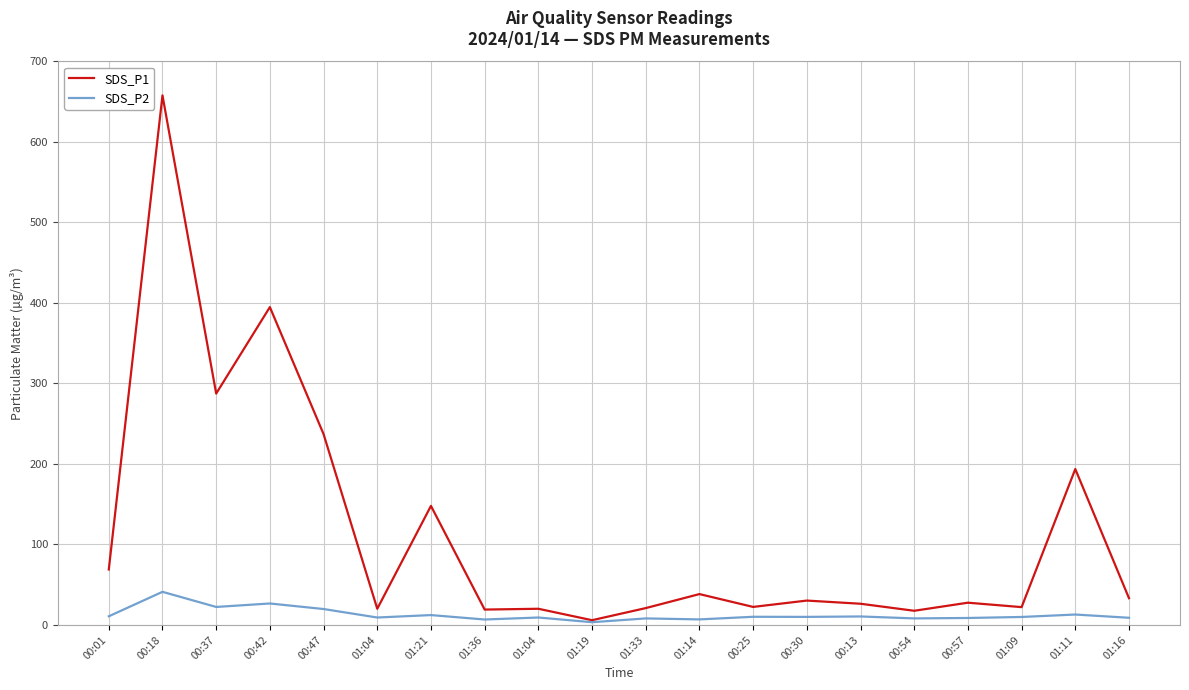

What are all the series names shown in the legend?

SDS_P1, SDS_P2